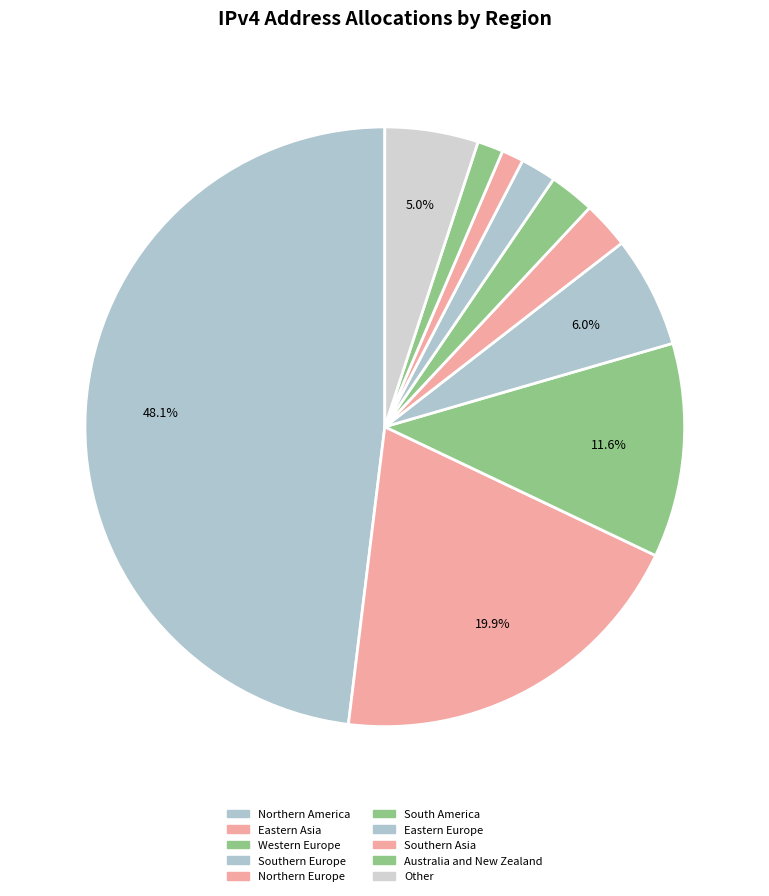

To the nearest percent, what is the average slice percentage?

10%